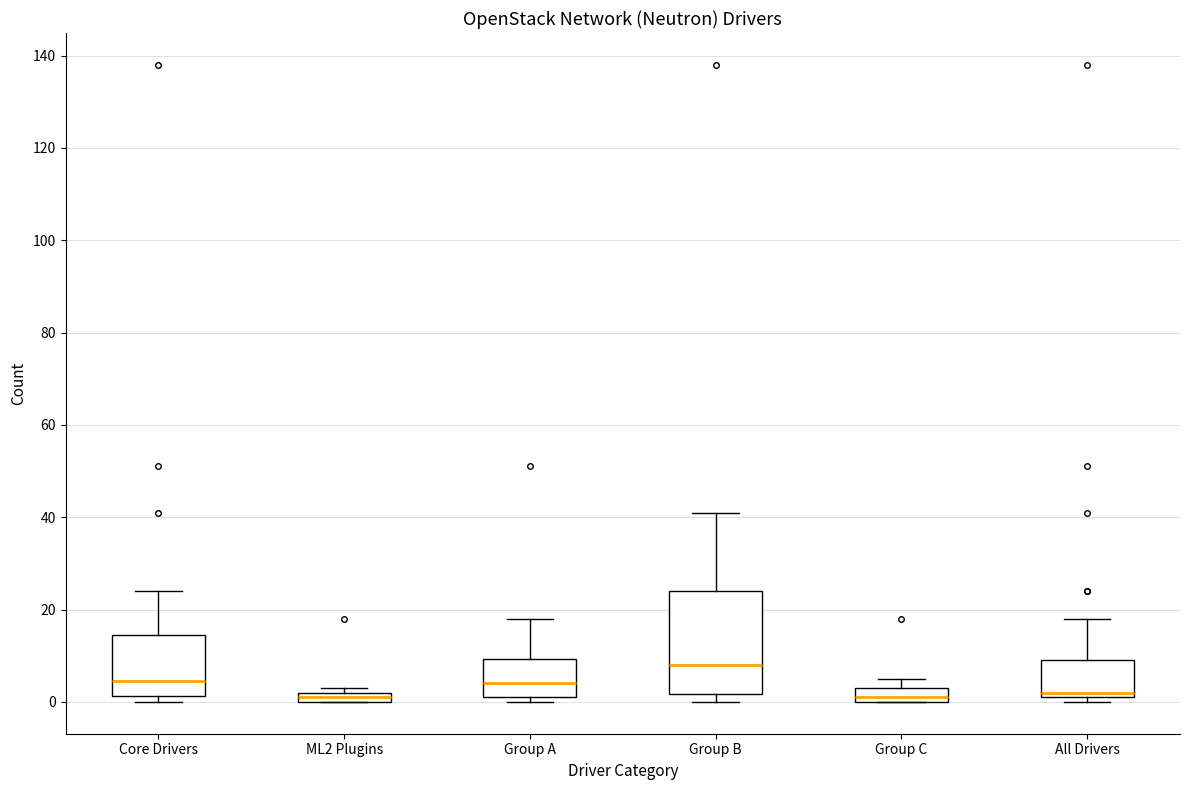

Which box is the tallest, from its lower edge to its upper edge?

Group B